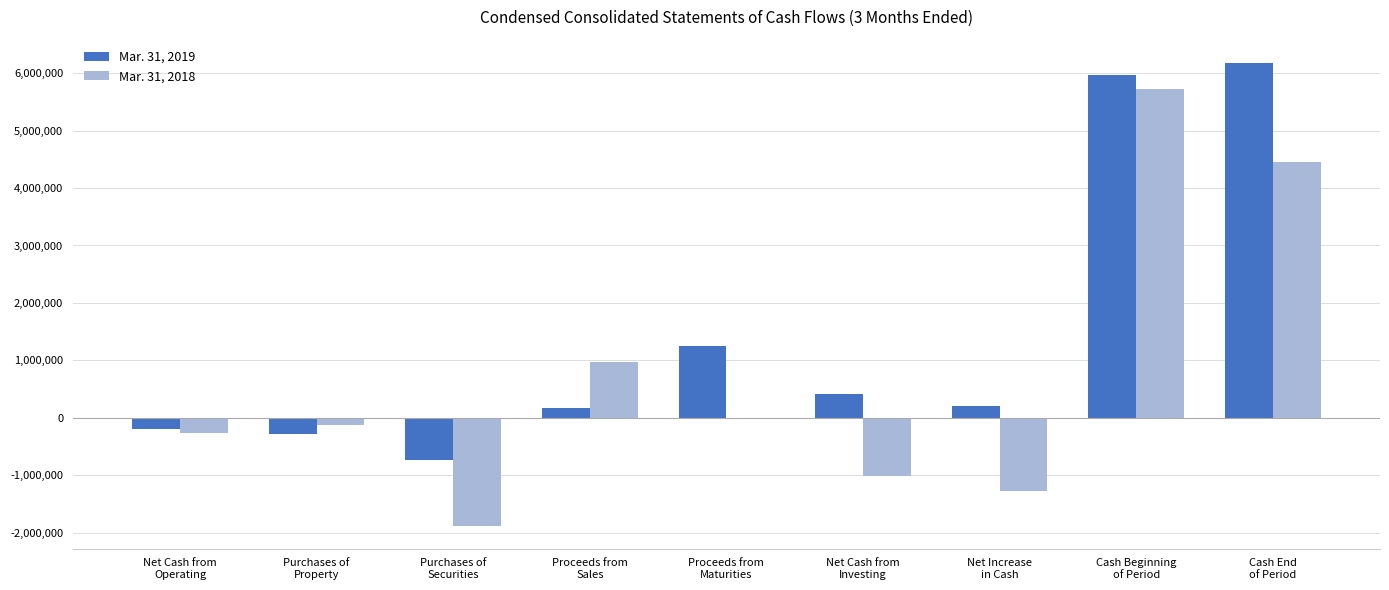

How many values in the Mar. 31, 2018 series exceed -118125?

4